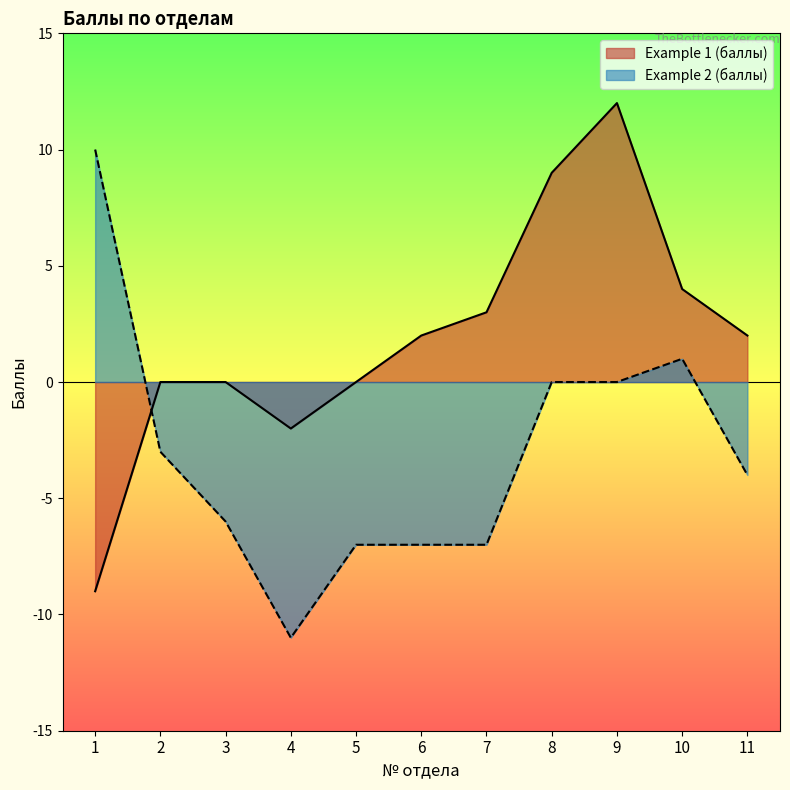

What are all the series names shown in the legend?

Example 1 (баллы), Example 2 (баллы)